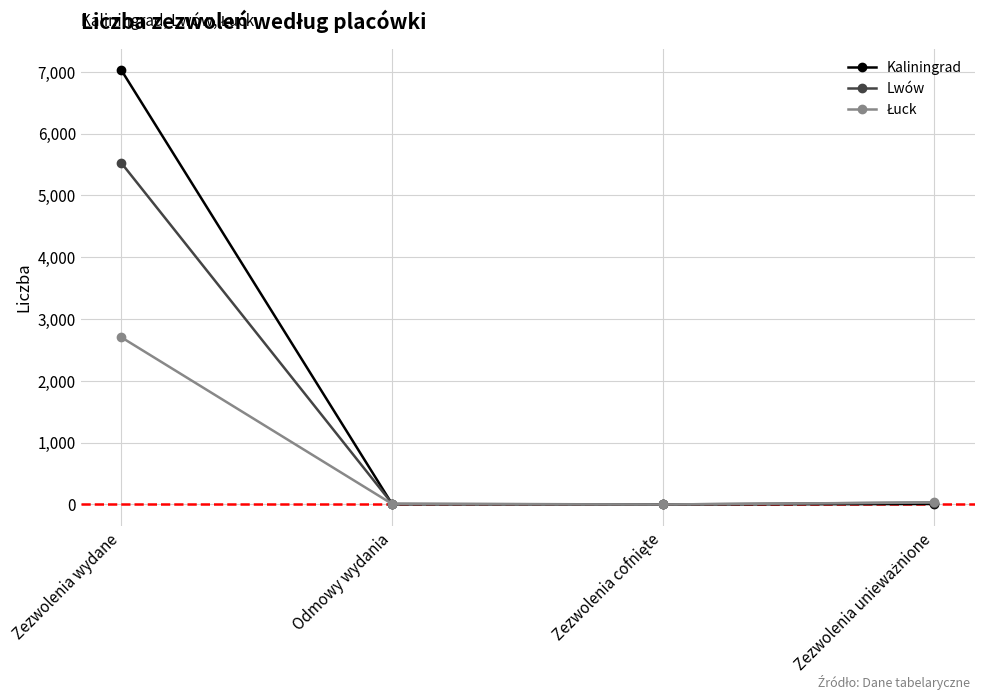

At which category is the sum across all series the highest?

Zezwolenia wydane